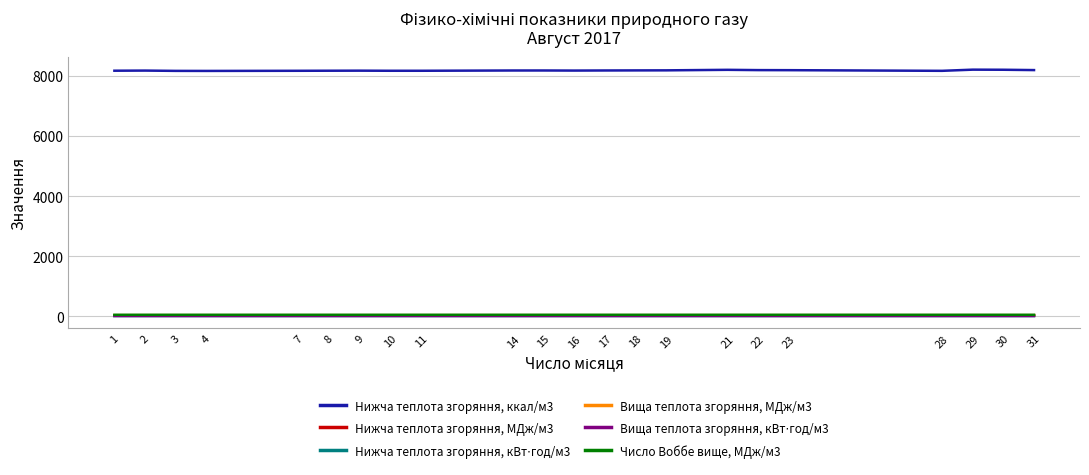

Which series has the largest total across all categories?

Нижча теплота згоряння, ккал/м3